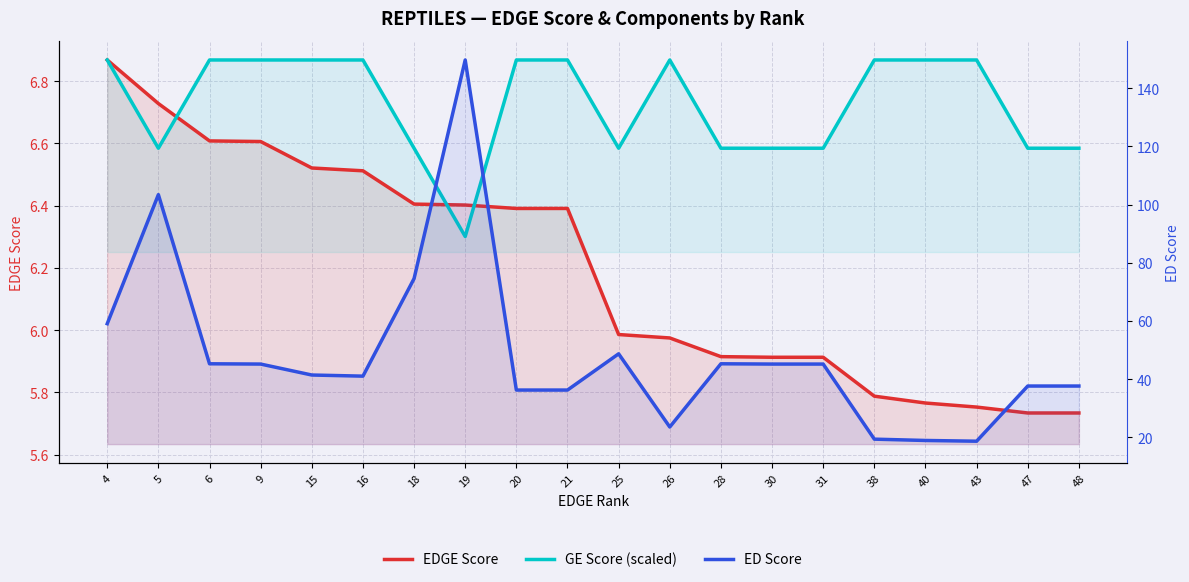

Rank the series at 43 from highest to lowest value.

ED Score, GE Score (scaled), EDGE Score